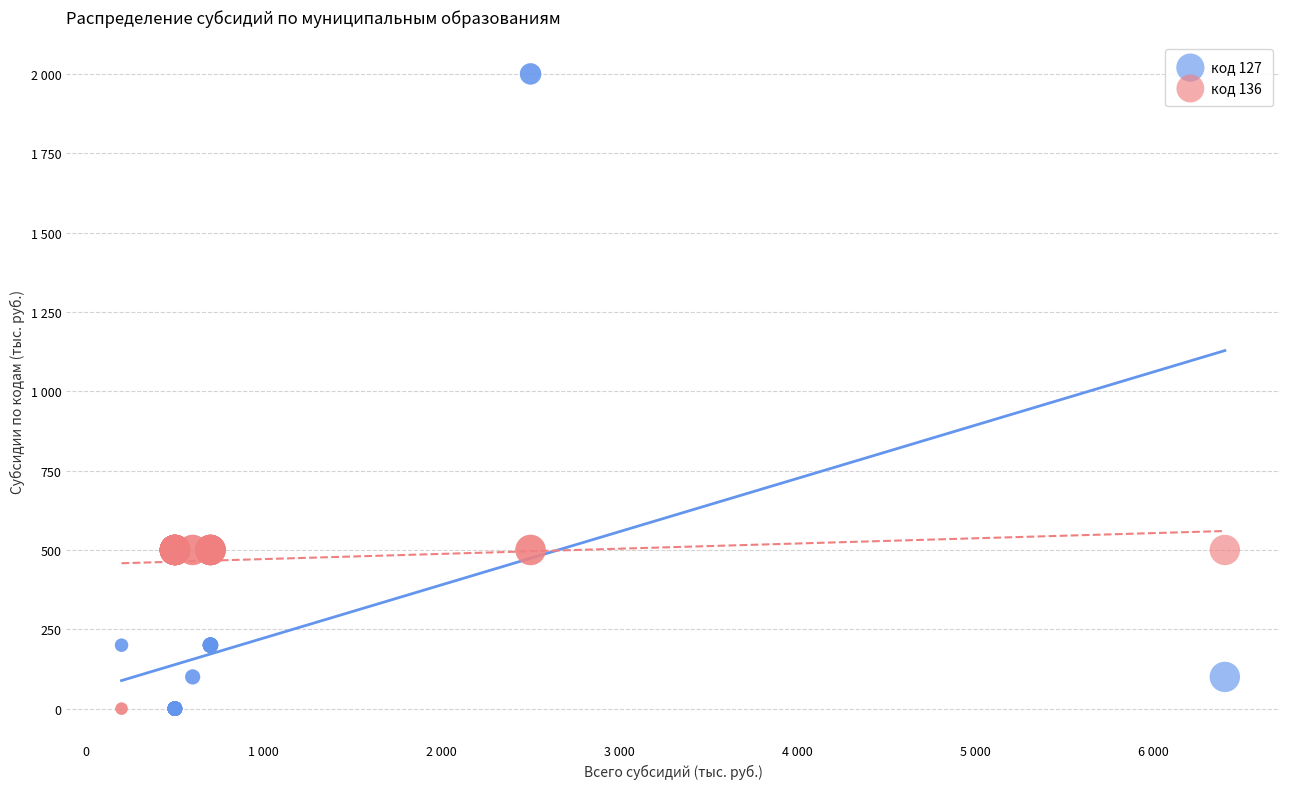

Which series has the largest Y range (max minus min)?

код 127